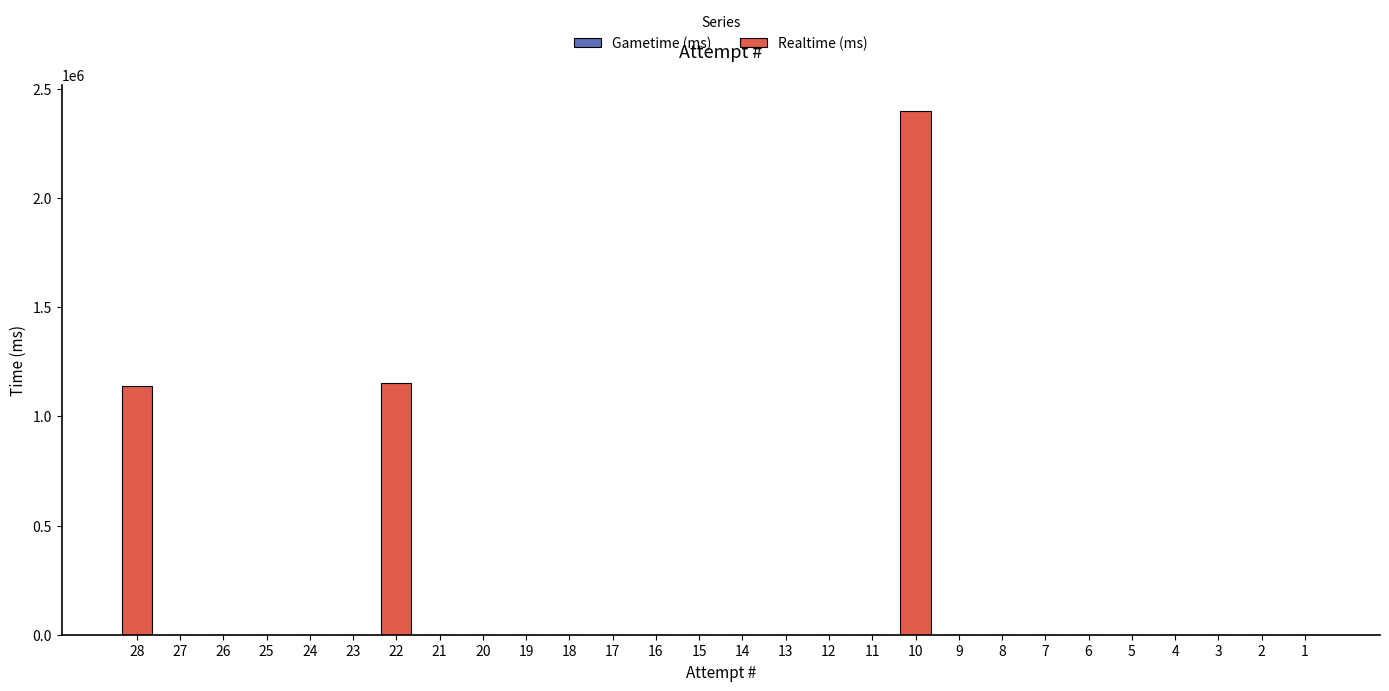

The value at 17 is 0. True or false?

True